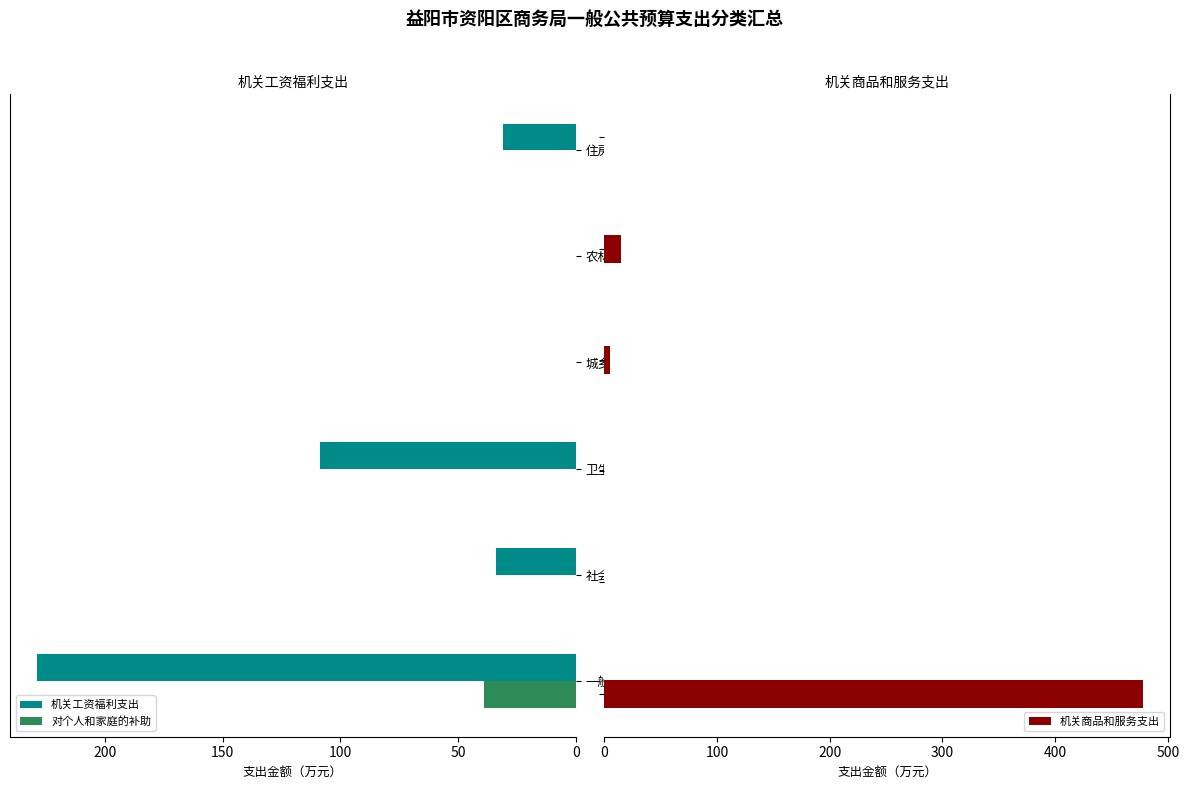

What are all the series names shown in the legend?

机关工资福利支出, 对个人和家庭的补助, 机关商品和服务支出